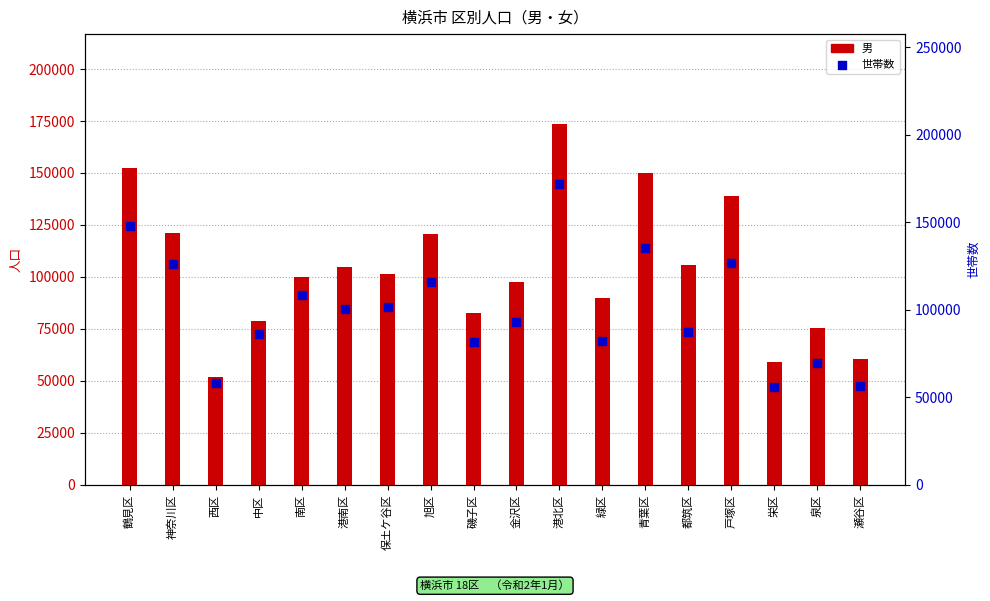

Is the value of 世帯数 at 港北区 greater than the value of 男 at 青葉区?

Yes